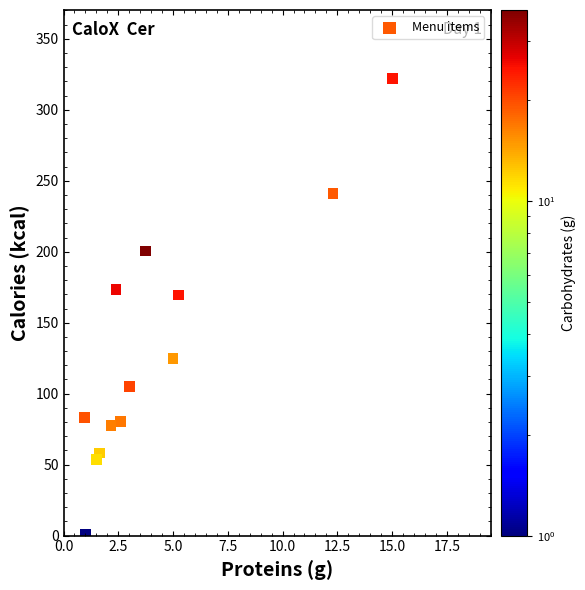

What Y value in the scatter plot is closest to 161?

169.5